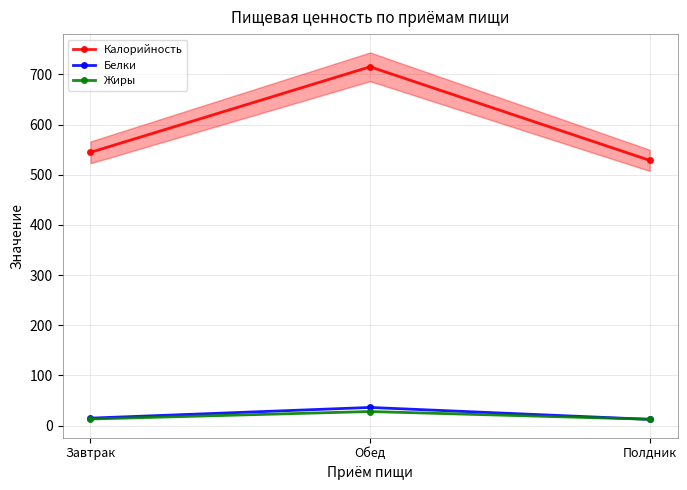

Rank the series by their maximum value, from lowest to highest.

Жиры, Белки, Калорийность